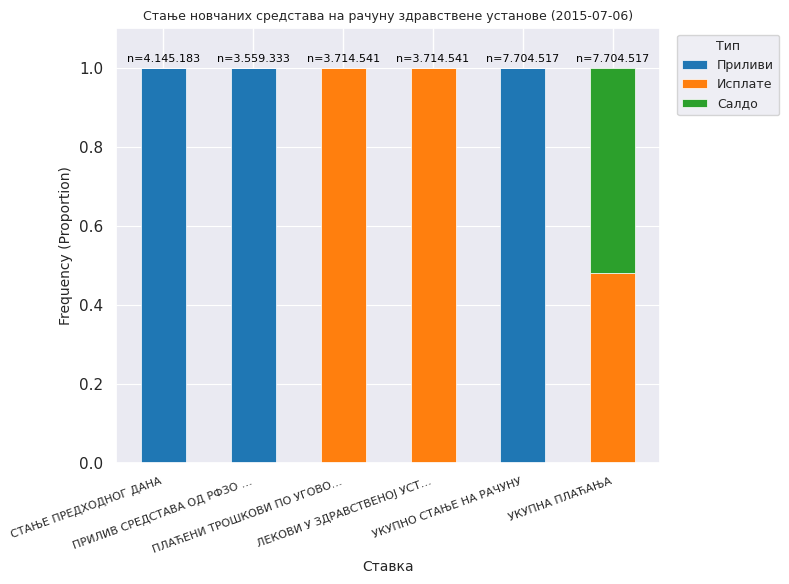

What is the maximum value for Приливи?

1.0